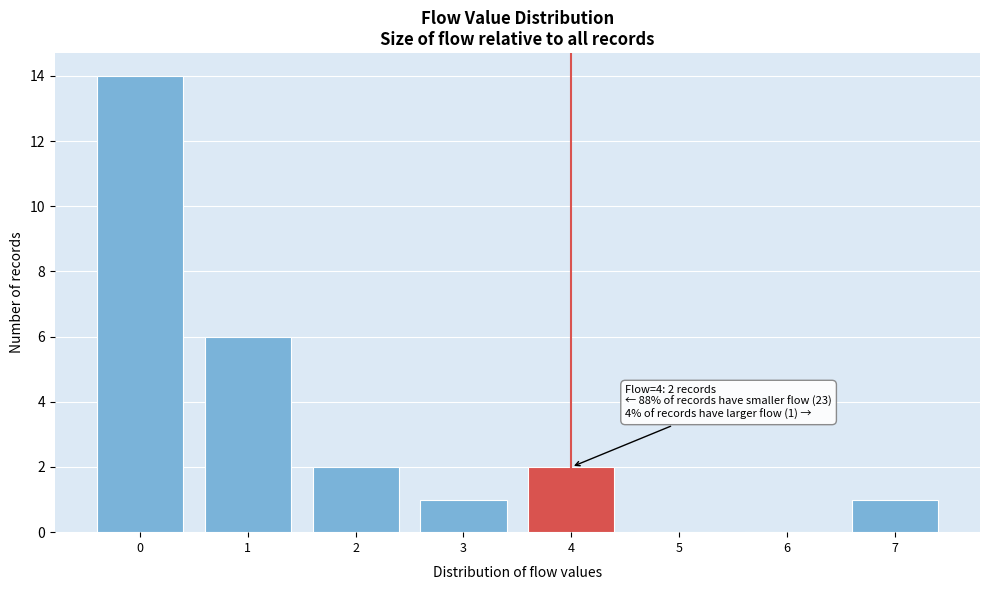

Over which range of the x-axis is the bar tallest?

-0.5 to 0.5